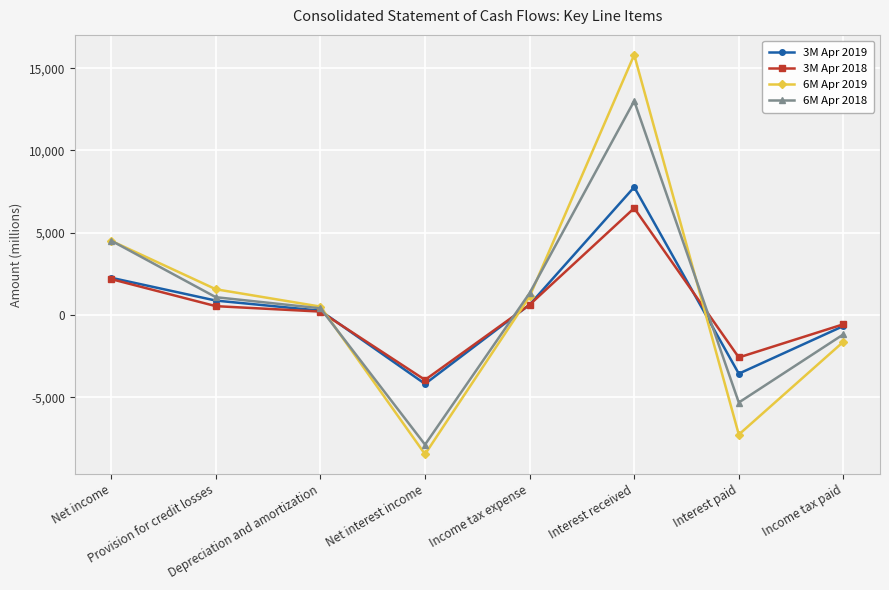

Rank the series at Net interest income from lowest to highest value.

6M Apr 2019, 6M Apr 2018, 3M Apr 2019, 3M Apr 2018